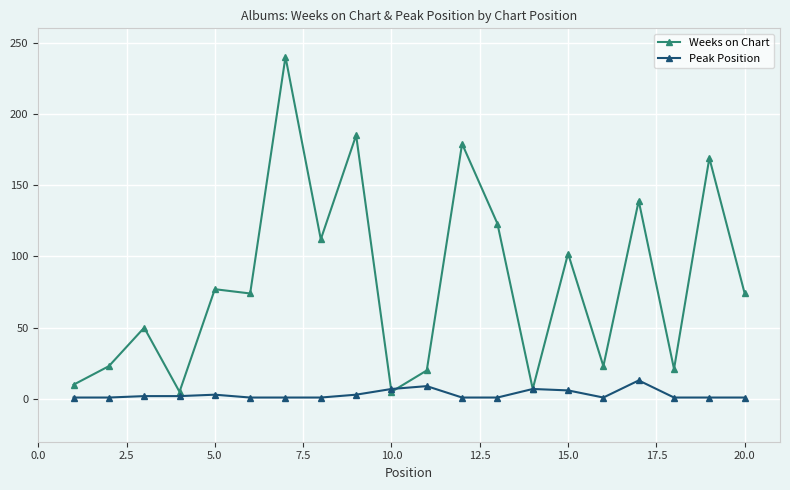

True or false: Weeks on Chart has more than 2 interior local peaks.

True